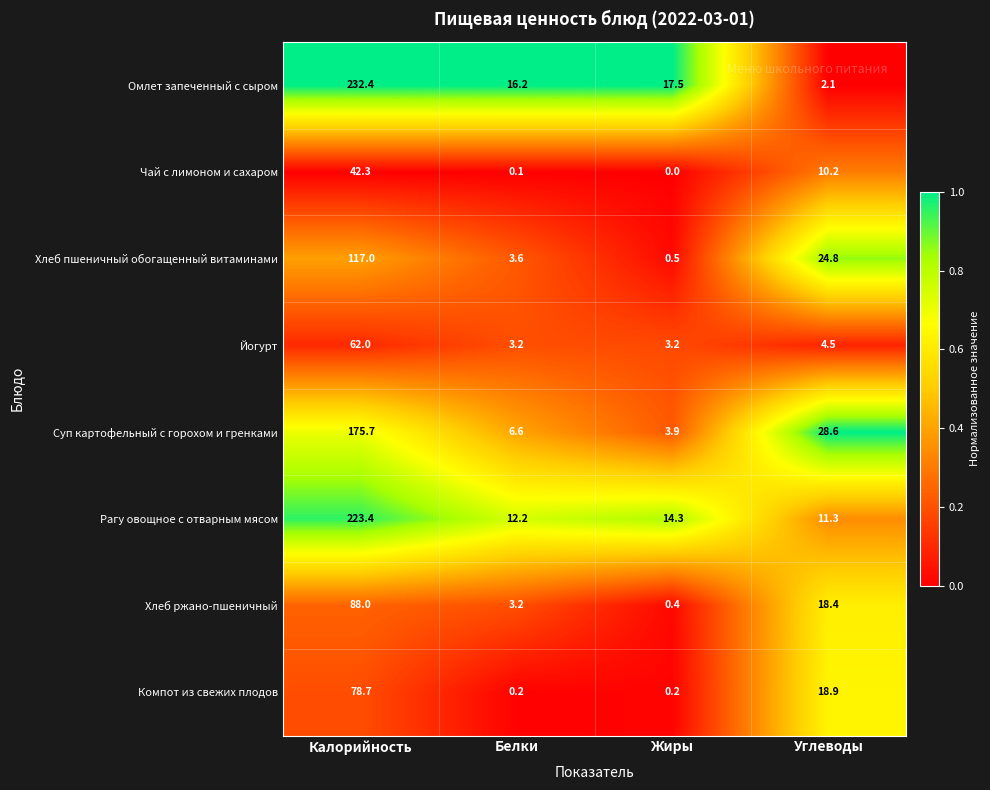

Read the Чай с лимоном и сахаром value at Углеводы.

10.2